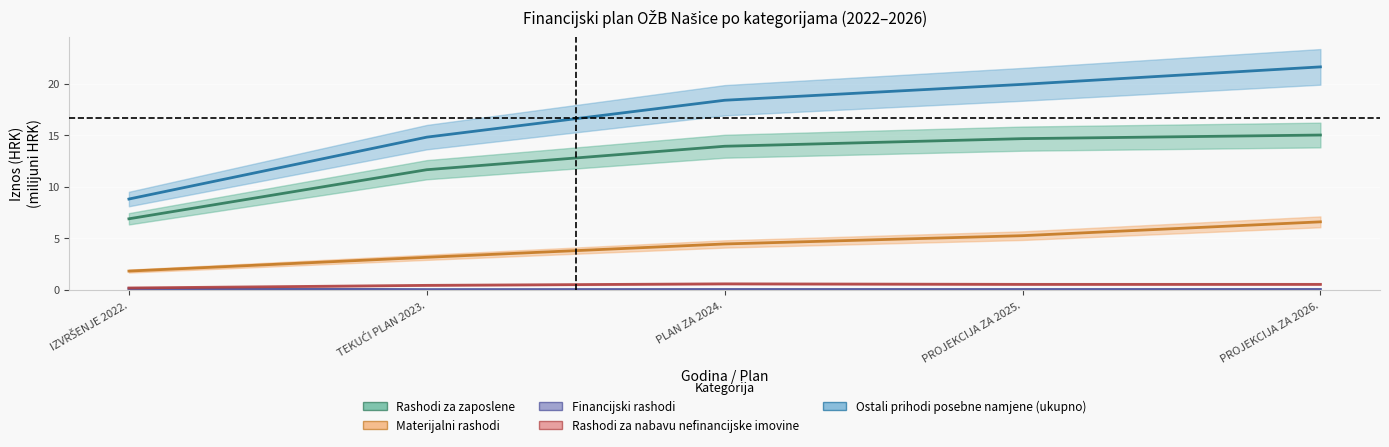

At which label does Rashodi za nabavu nefinancijske imovine reach its peak?

PLAN ZA 2024.